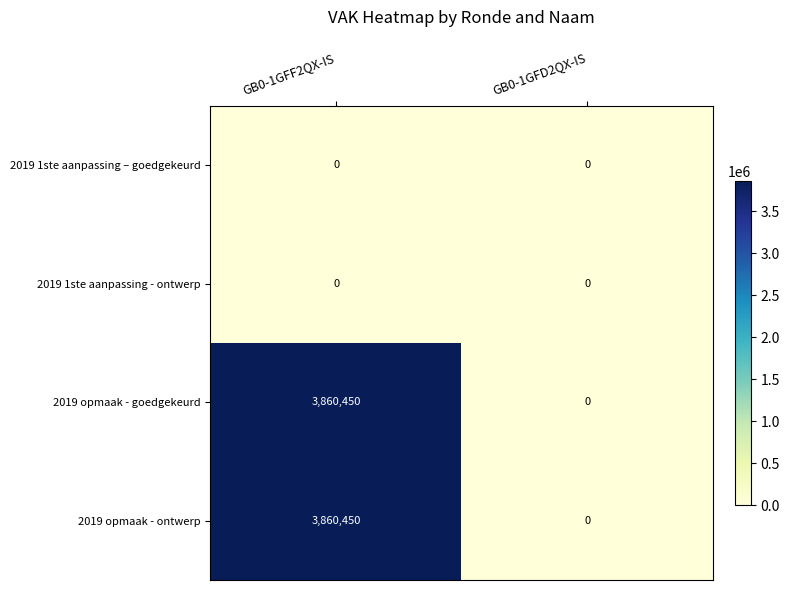

What is the greatest value displayed?

3860450